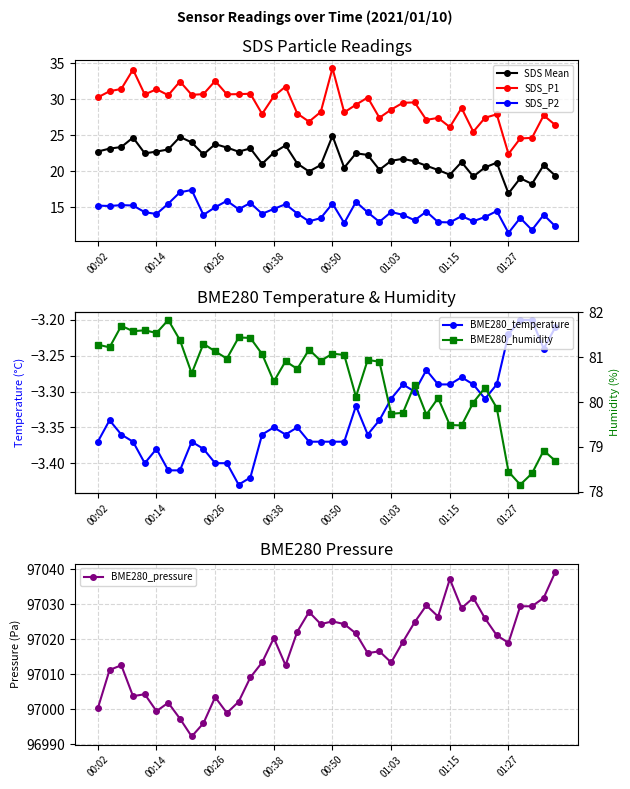

What value does the BME280_pressure series have at 00:50?

97025.1